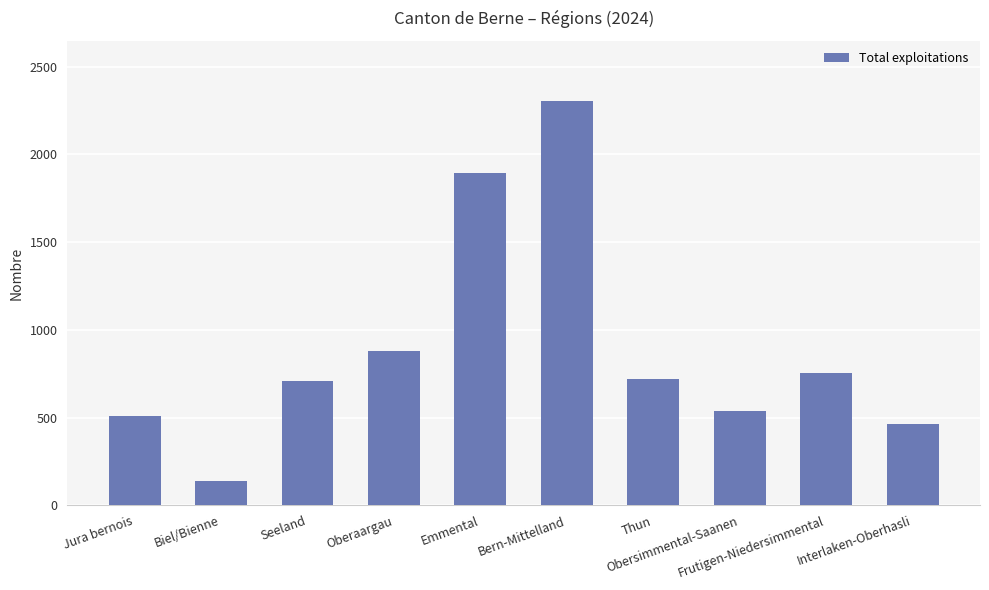

What is the sum of all values?

8913